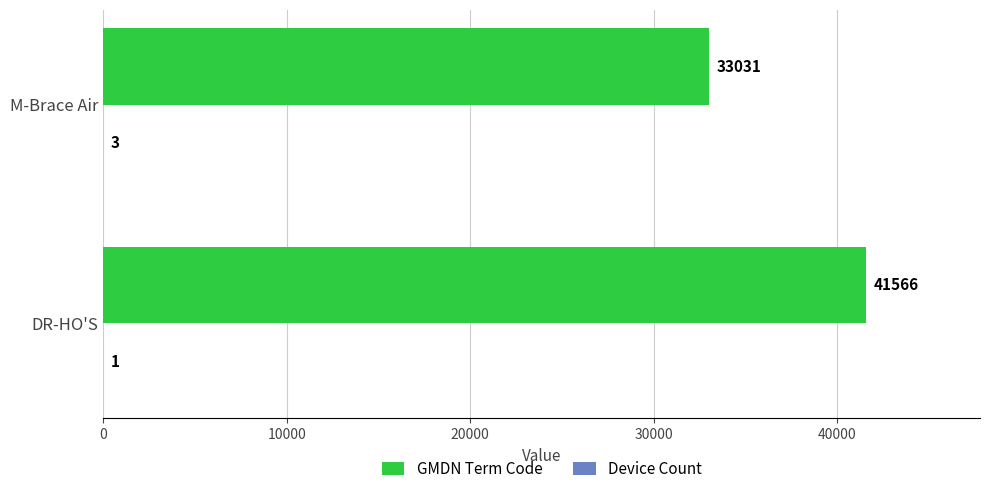

What is the sum of all GMDN Term Code values?

74597